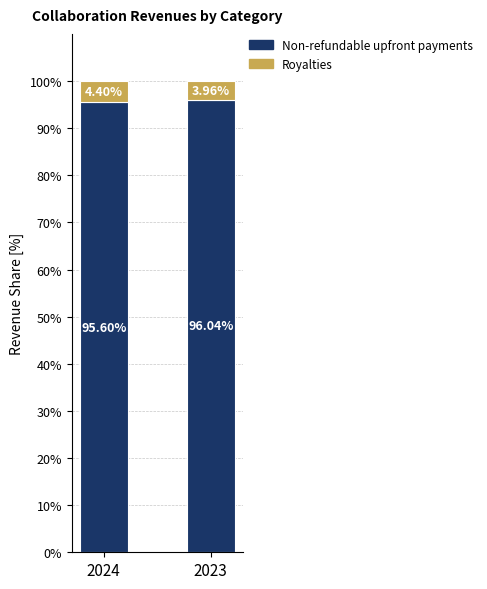

What is the sum of the Non-refundable upfront payments values at 2023 and 2024?

191.6